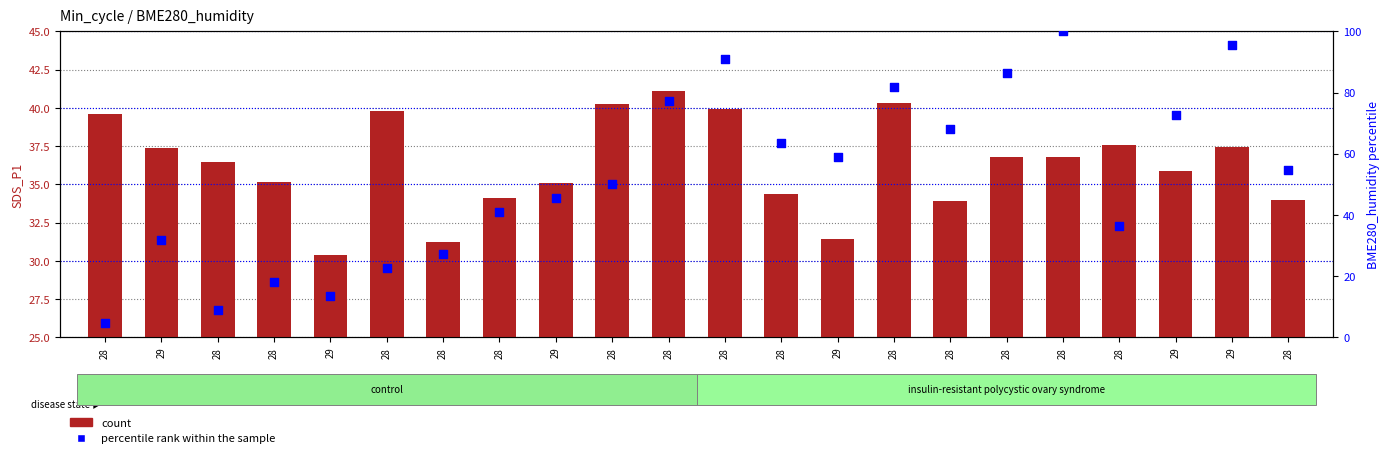

Which series has the largest total across all categories?

percentile rank within the sample